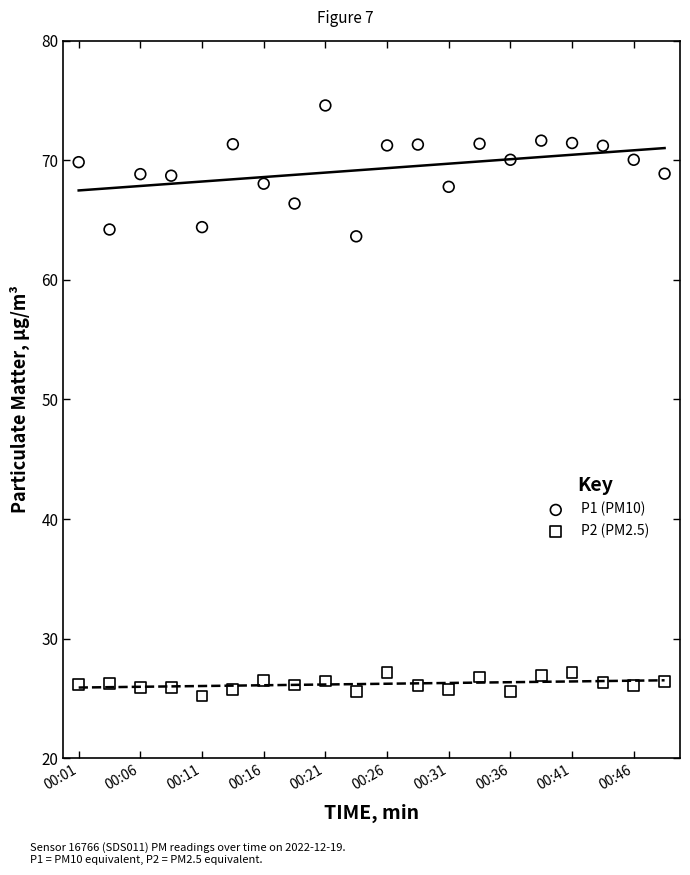

Across all data points, what is the range of Y values (max minus min)?

49.4